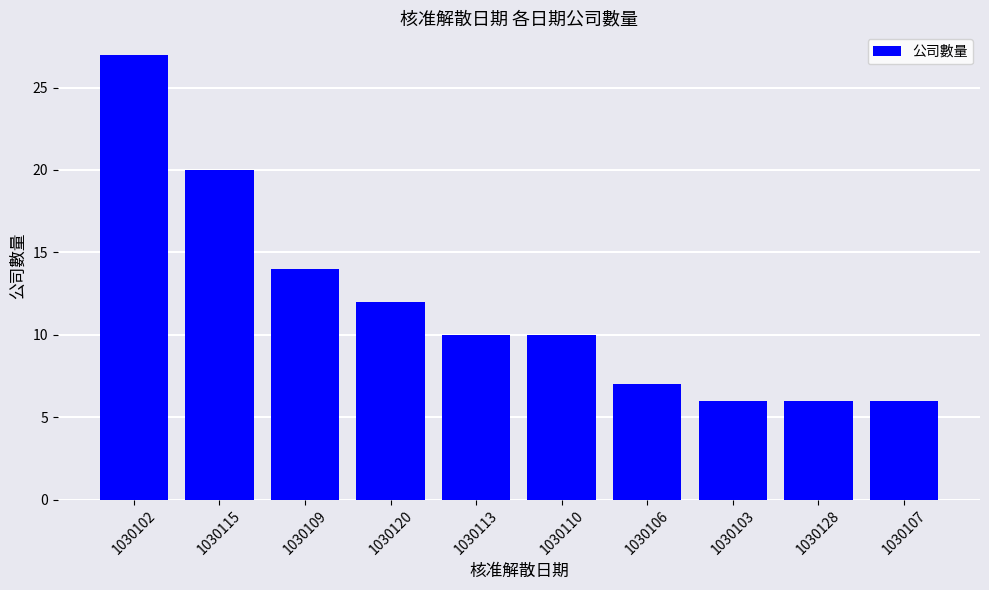

Does the chart contain any negative values?

No